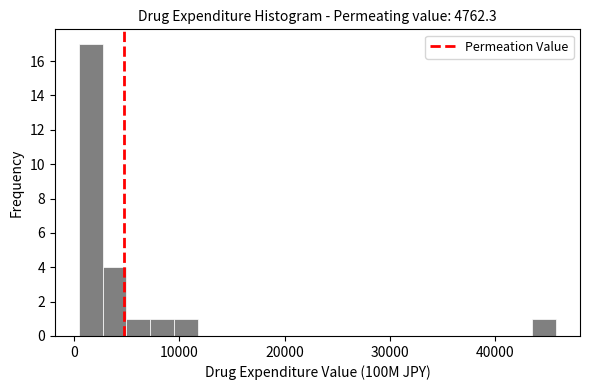

Around what value on the x-axis is the tallest bar? Give the approximate position of its centre, as read against the axis.

2000